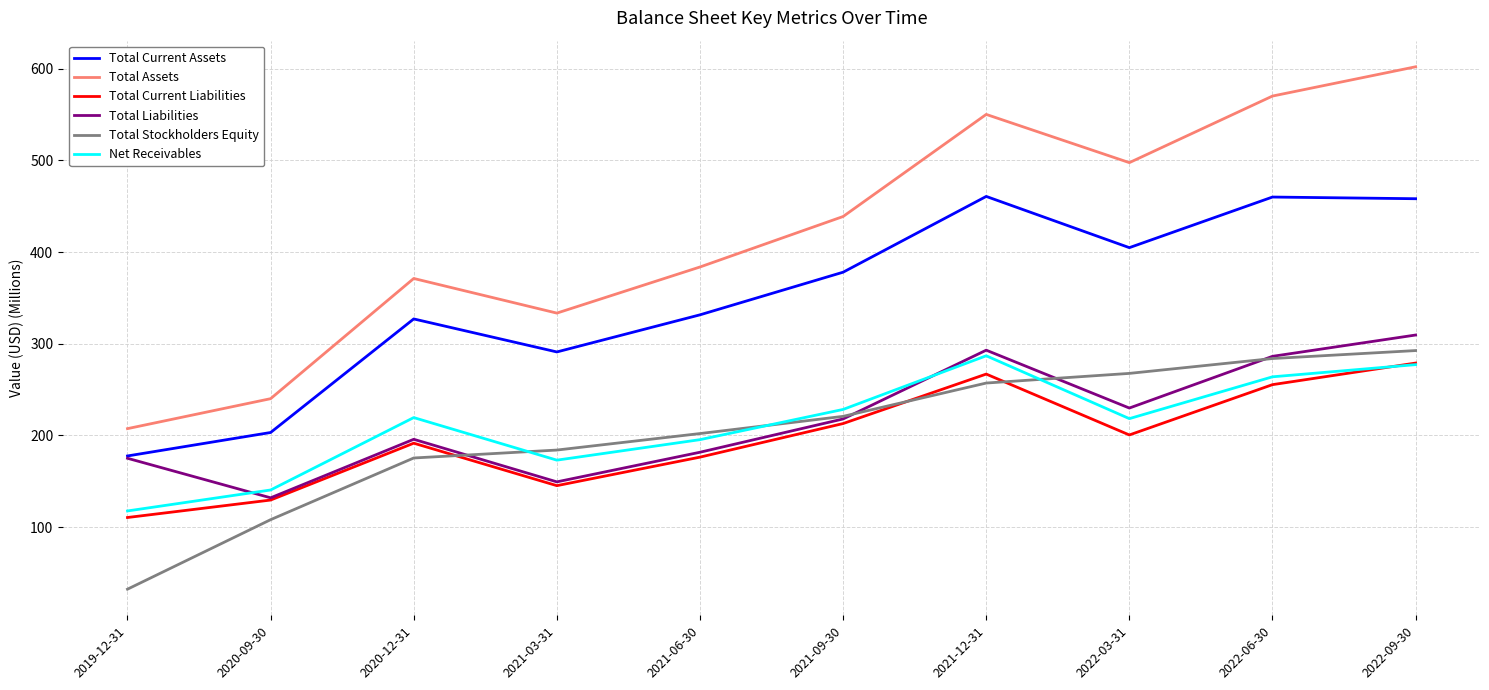

What is the sum of the Total Stockholders Equity values at 2021-03-31 and 2021-12-31?

441.3